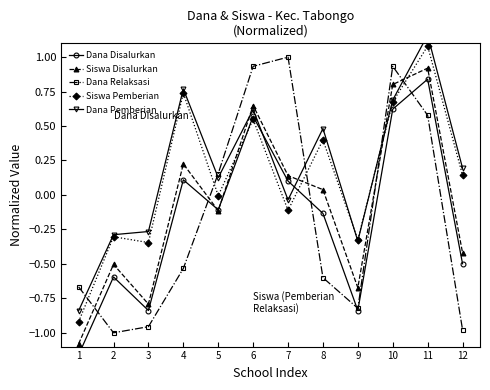

Which has a higher value, 11 or 5?

11